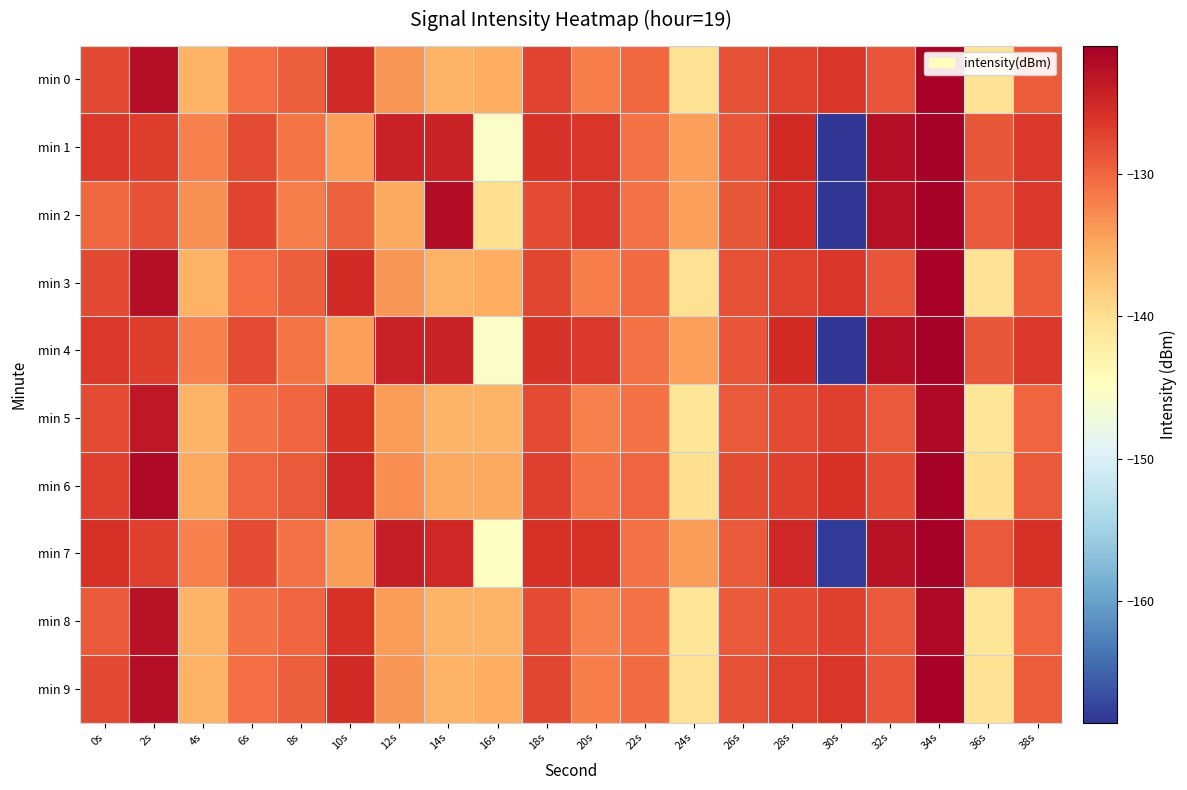

What is the total value across all series at 14s?

-1310.8